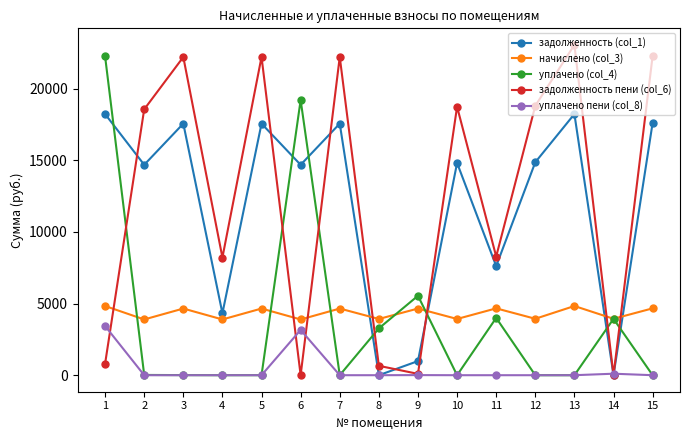

Which series changed the most between 7 and 9?

задолженность пени (col_6)